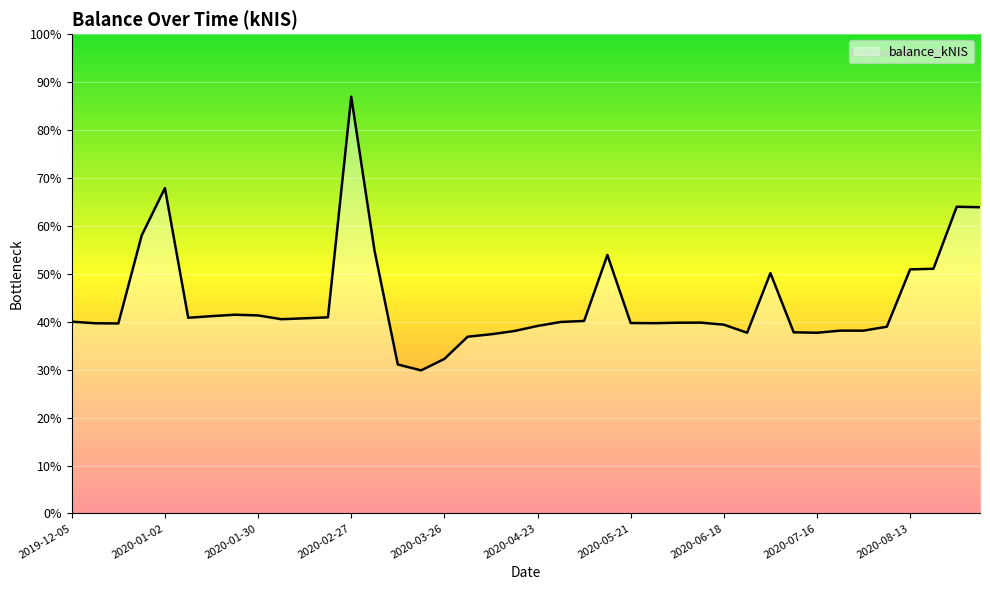

How many data points does each series have?

40